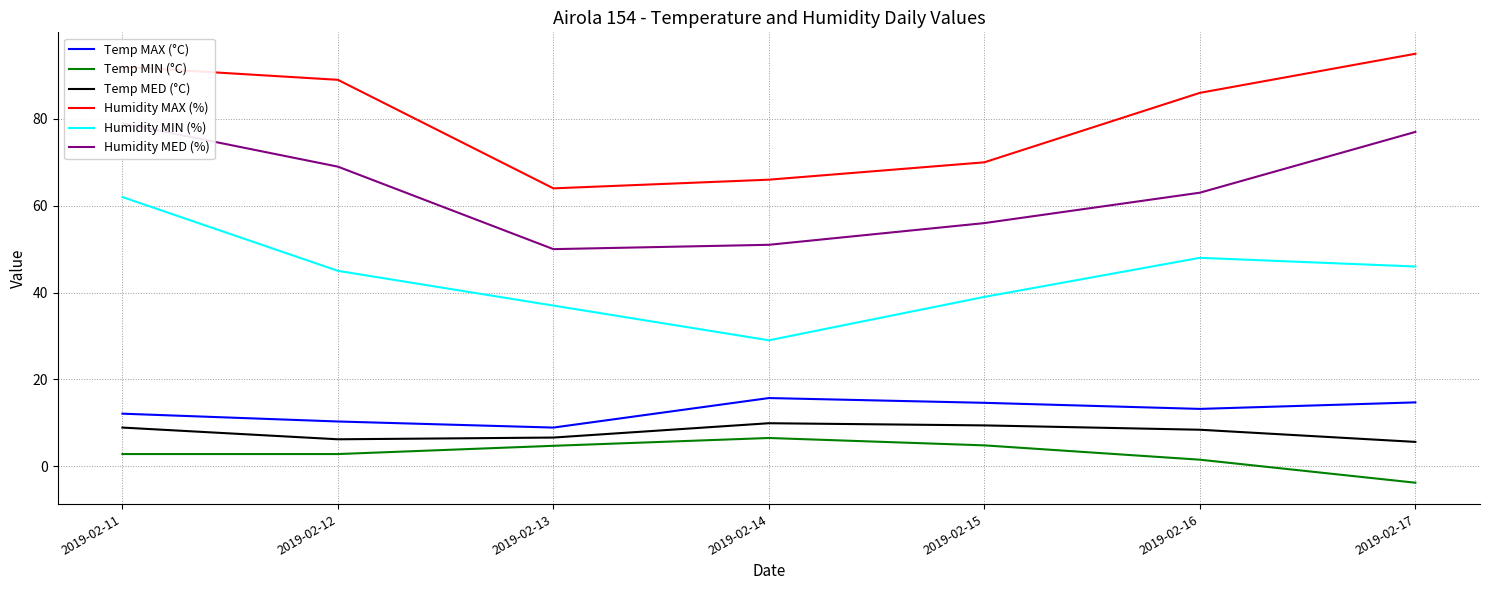

What is the maximum value shown in the chart?

95.0